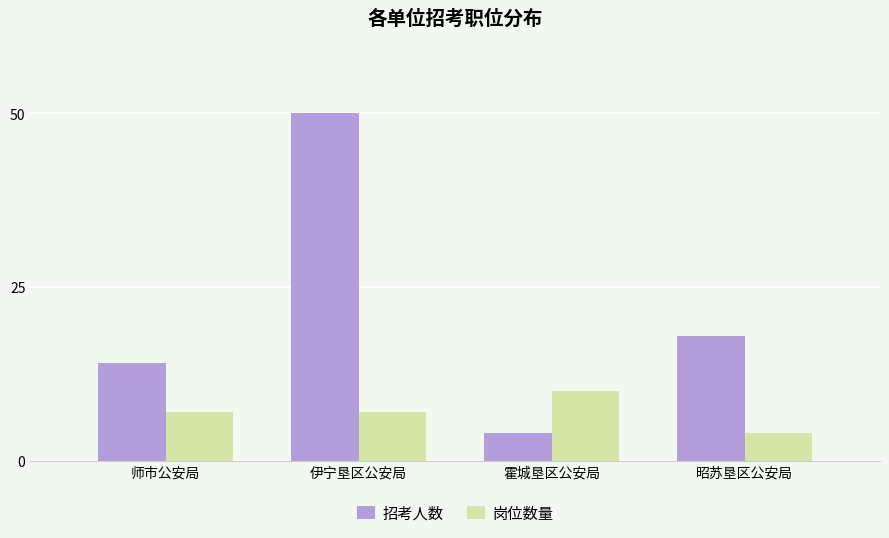

At how many categories does at least one series exceed 4?

4